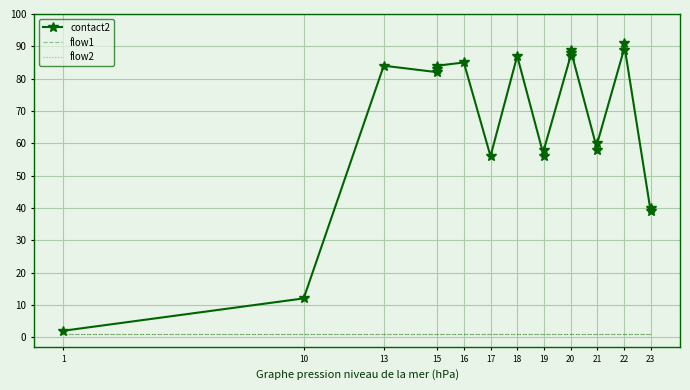

Reading left to right, list all the values displayed in this chart.

contact2: 2	12	84	82	83	84	85	56	87	56	58	87	88	89	58	60	89	91	39	40
flow1: 1	1	1	1	1	1	1	1	1	1	1	1	1	1	1	1	1	1	1	1
flow2: 1	1	1	1	1	1	1	1	1	1	1	1	1	1	1	1	1	1	1	1